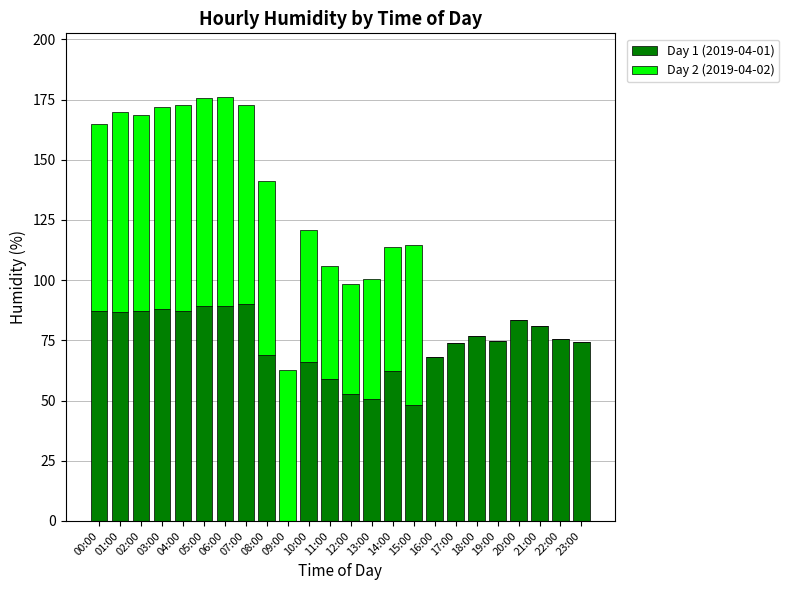

How many series are shown in this chart?

2